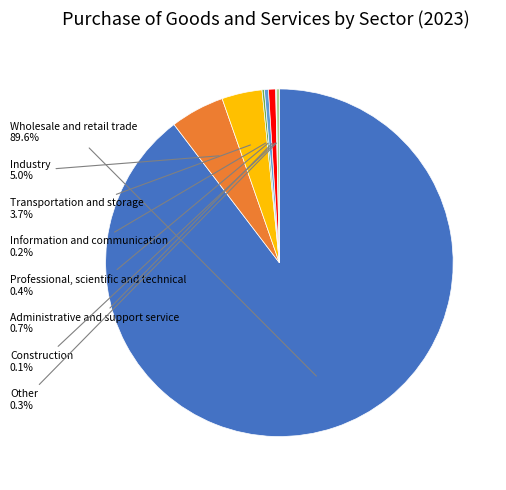

What is the largest slice in the pie chart?

Wholesale and retail trade